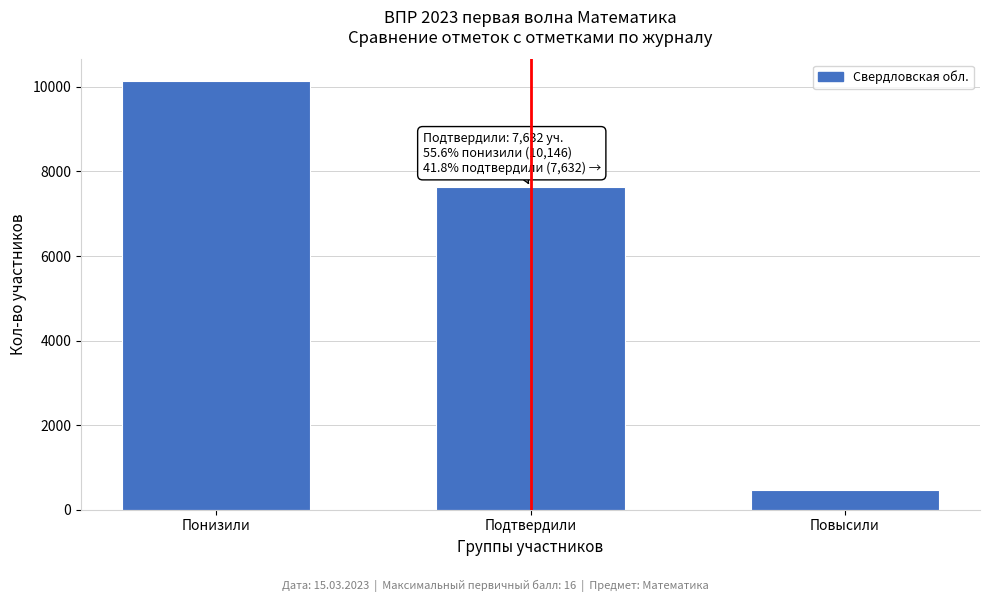

Reading left to right, what are all the values shown in this chart?

10146	7632	478